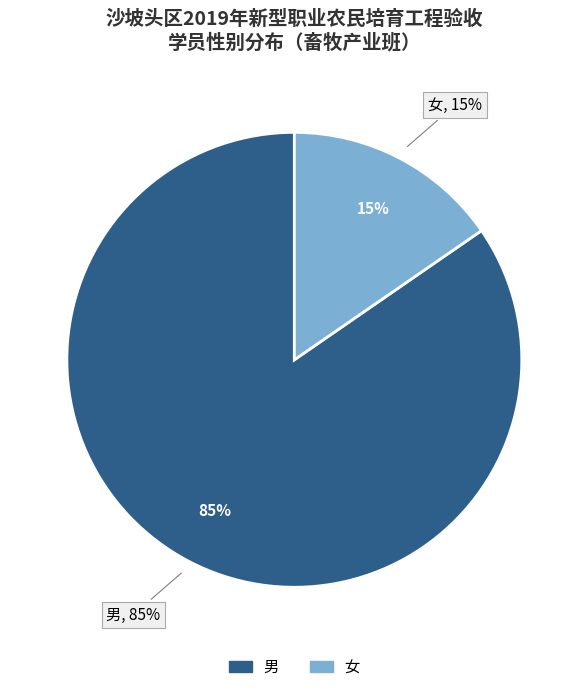

True or false: 男 accounts for 80% of the total.

False